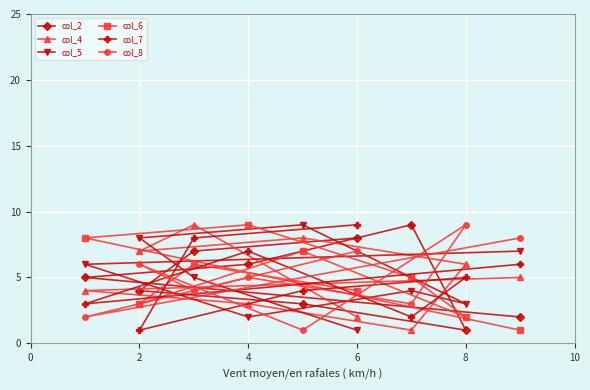

What is the average value of the col_2 series?

5